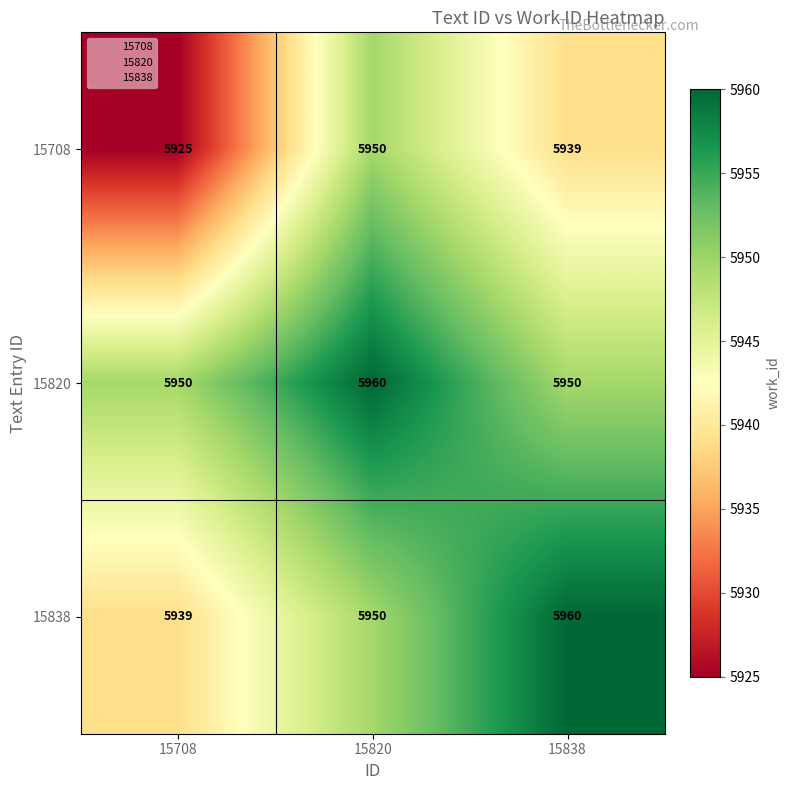

Which series has the largest range (max minus min)?

15708